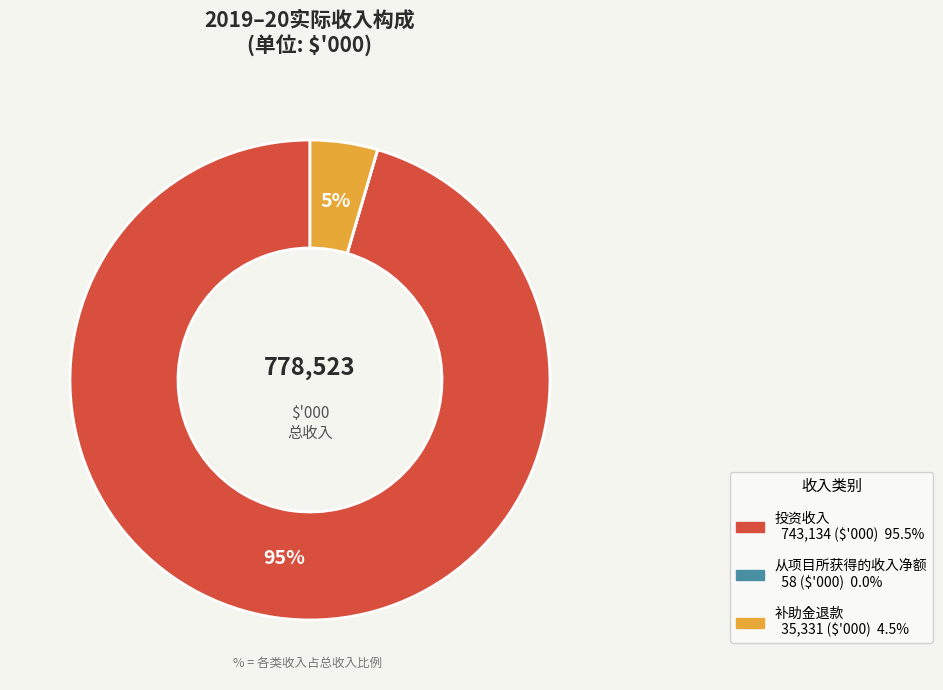

To the nearest percent, what percentage of the pie is 补助金退款?

5%